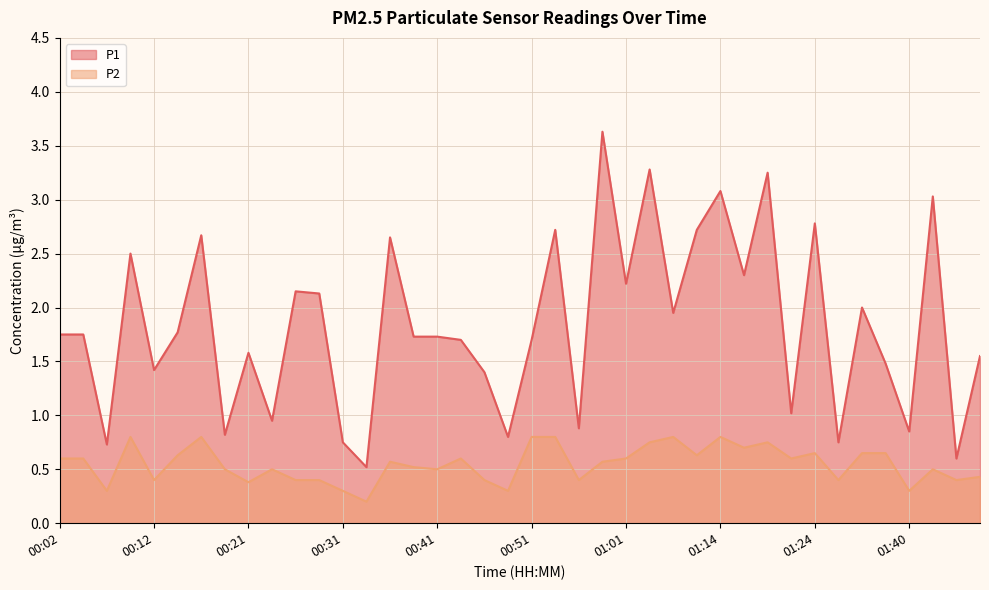

In P2, how many points are higher than both neighbors (excluding endpoints)?

10